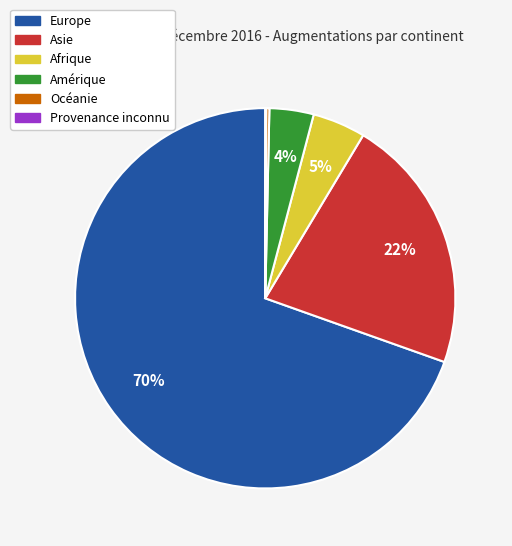

Which slice represents more than half of the pie?

Europe